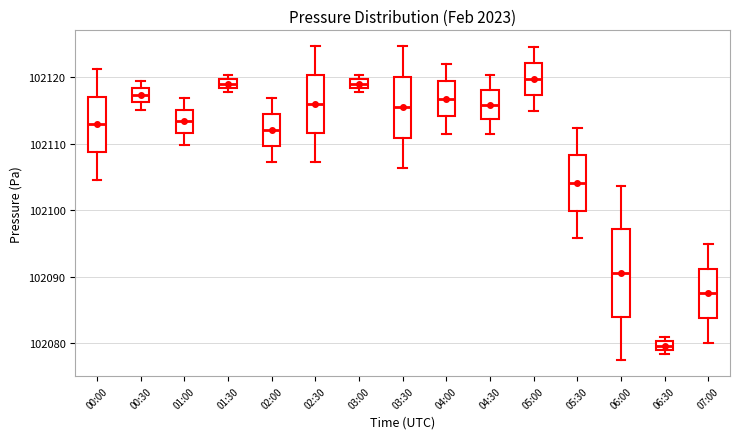

Where is the lower edge of the box for 01:00 on the y-axis? The values are not printed on the chart, so give them approximately, as read against the axis.

102112